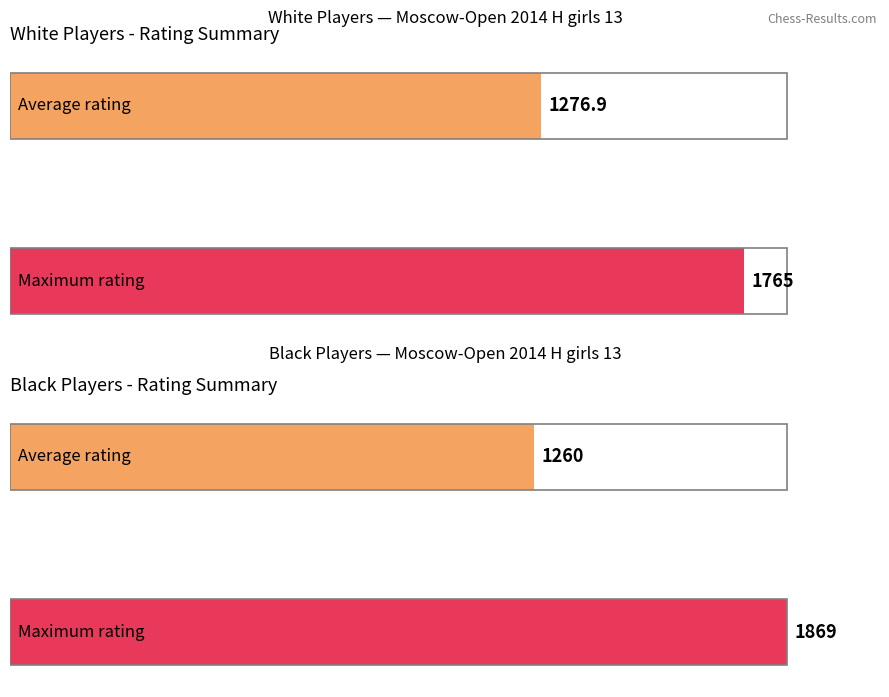

What is the greatest value displayed?

1869.0